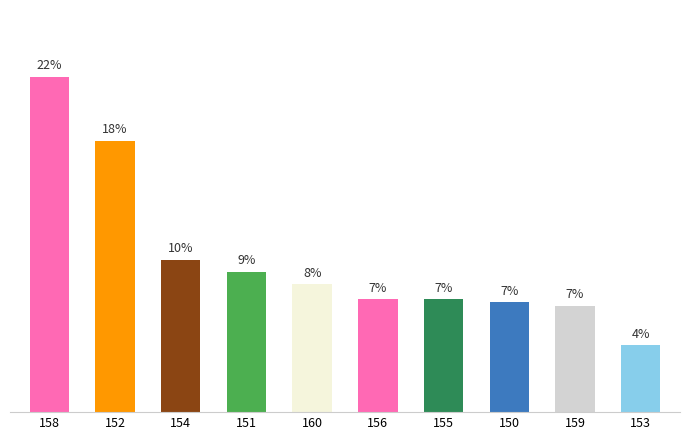

Are the bars horizontal?

No